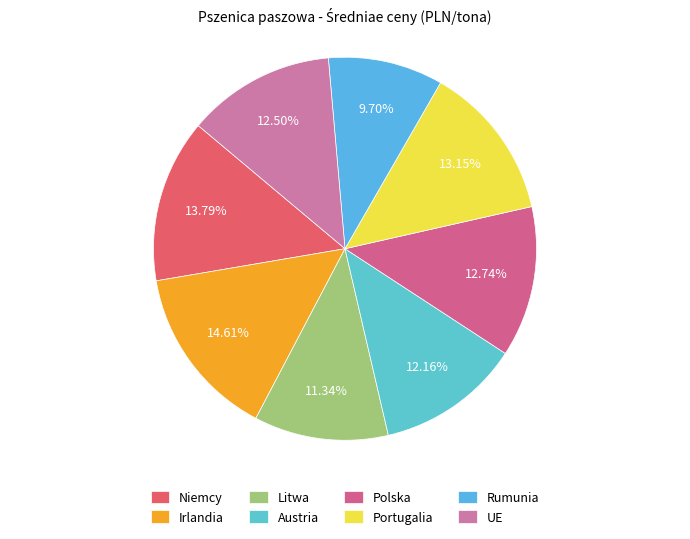

To the nearest percent, what is the difference between the Litwa and Portugalia slice percentages?

2%